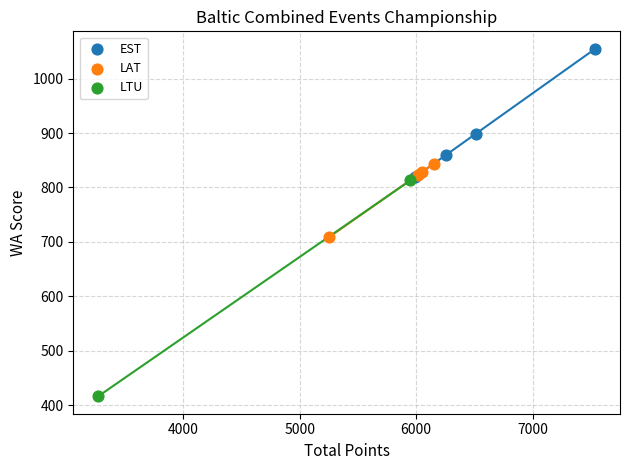

Which series has the largest Y range (max minus min)?

LTU